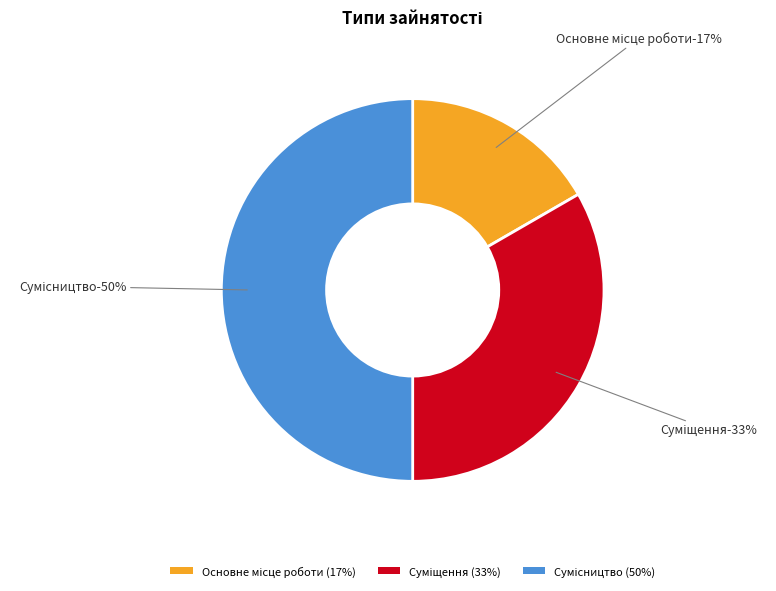

To the nearest percent, what is the difference between the Сумісництво and Основне місце роботи slice percentages?

33%